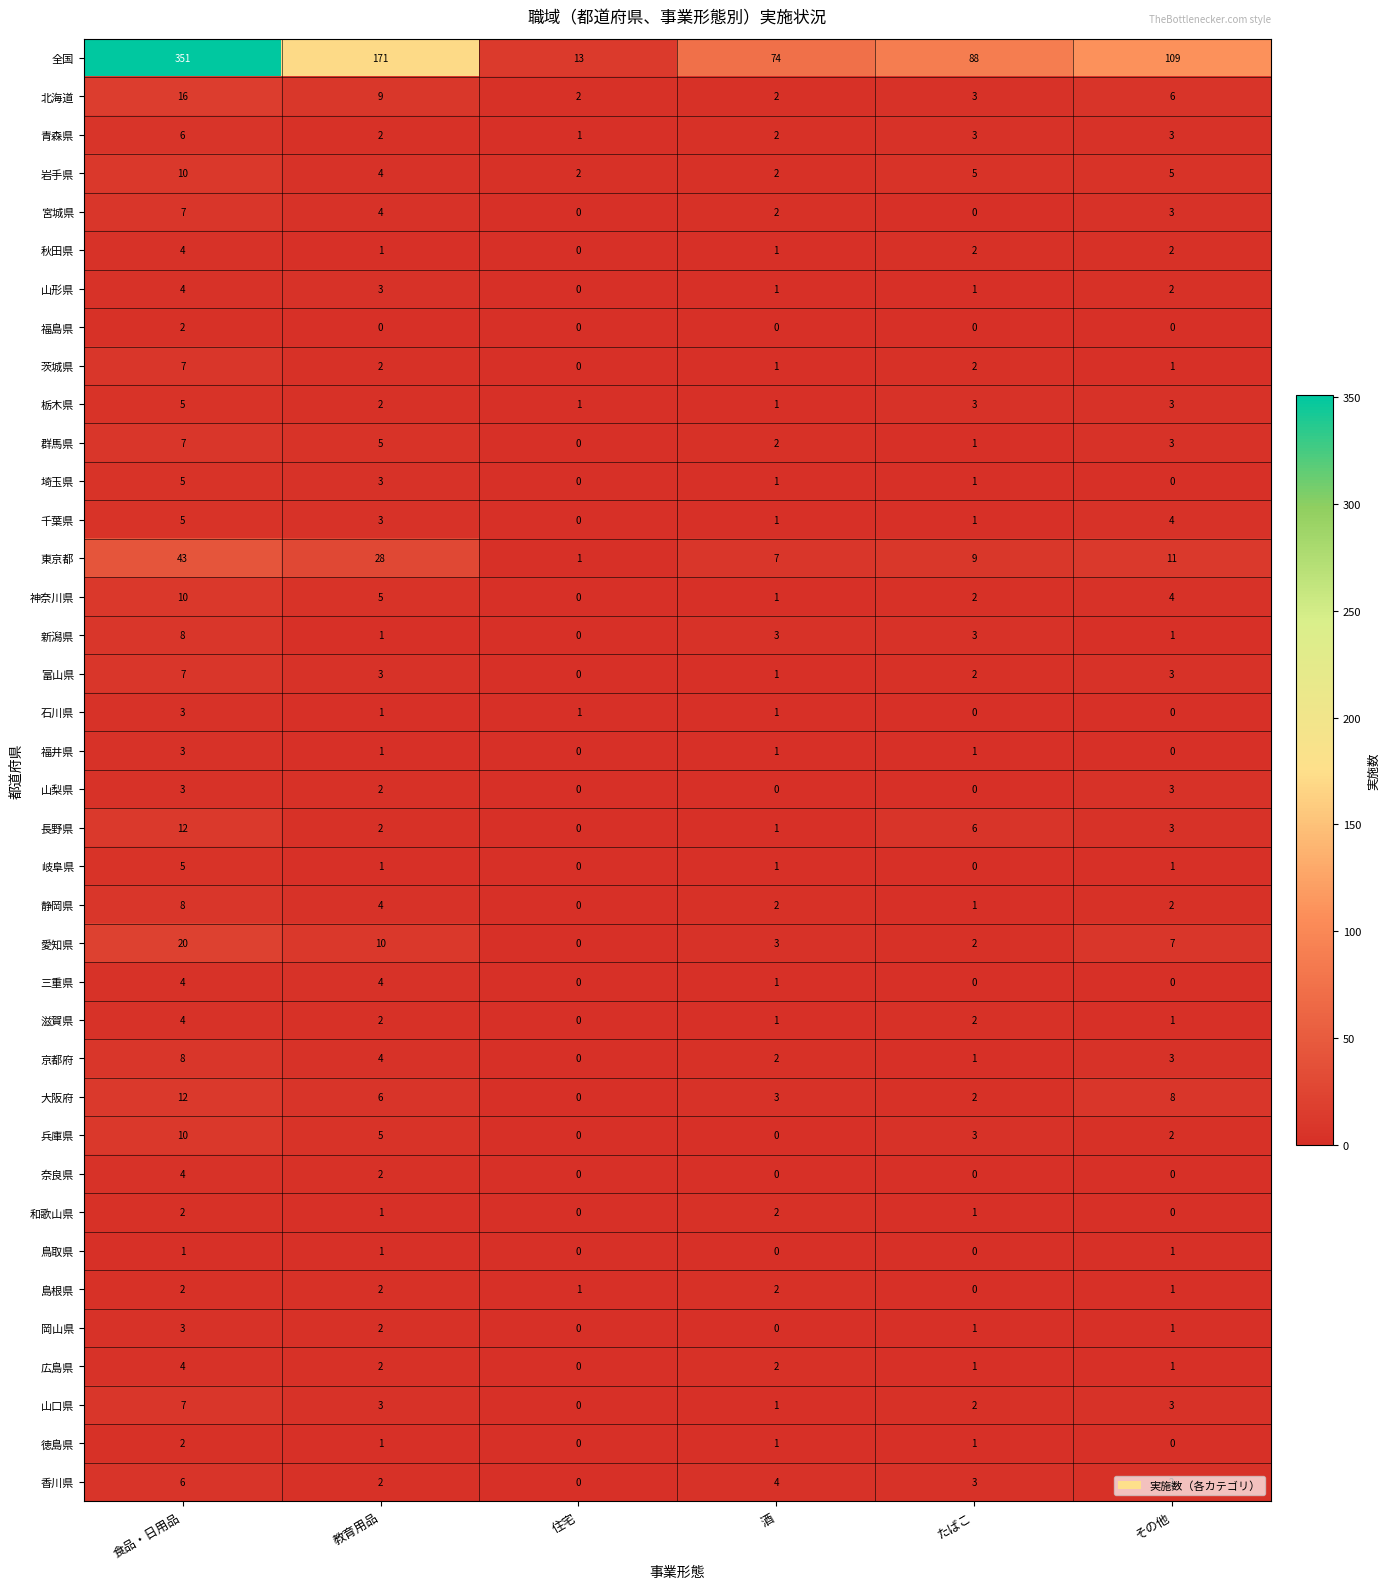

What is the spread (max minus min) of values at 教育用品?

171